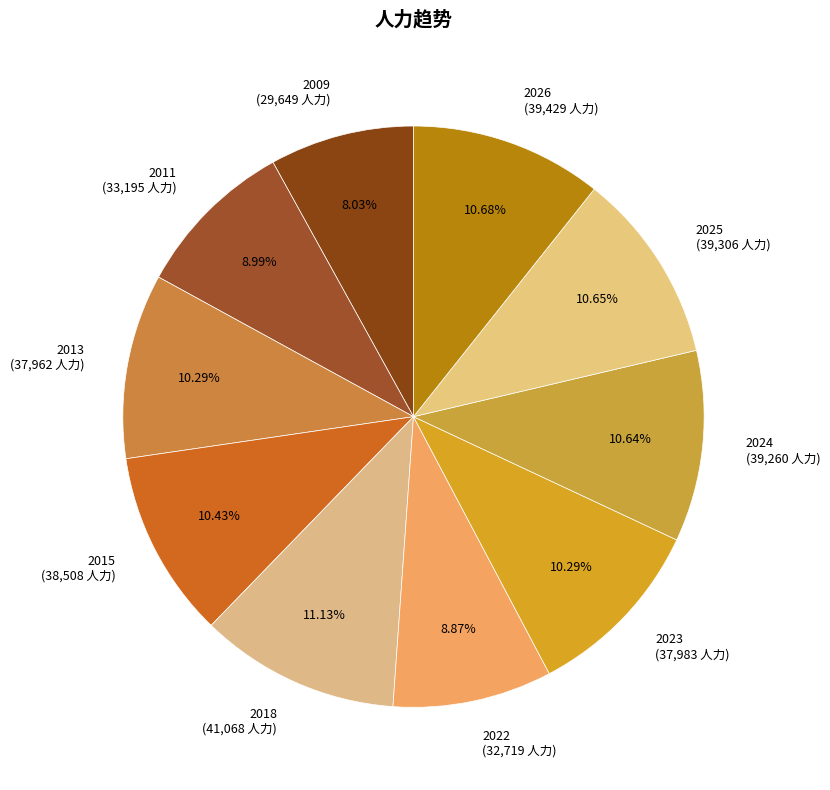

Is there any slice that represents more than half of the pie?

No